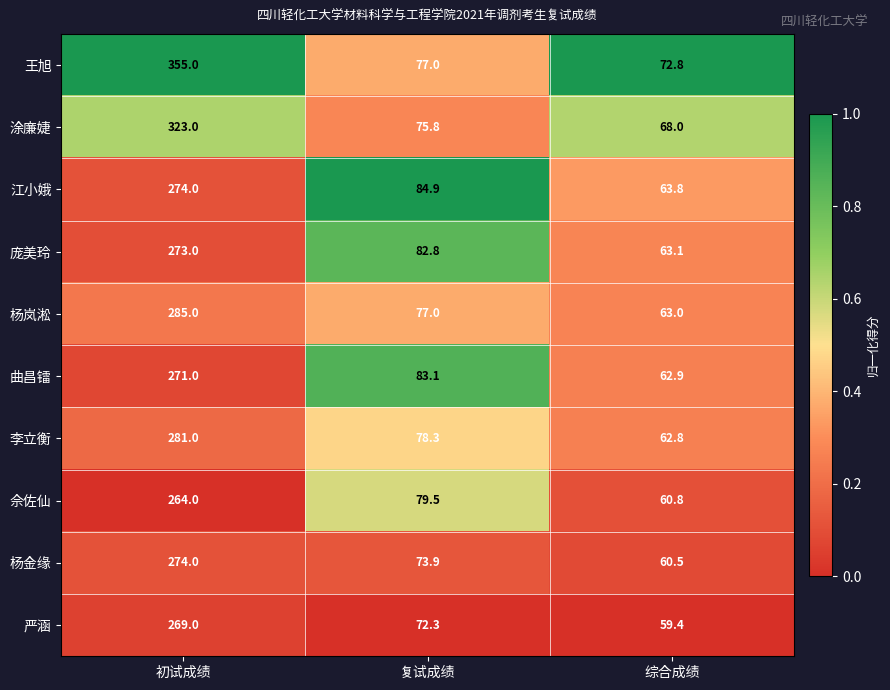

List the labels in order of 庞美玲 value, largest first.

初试成绩, 复试成绩, 综合成绩